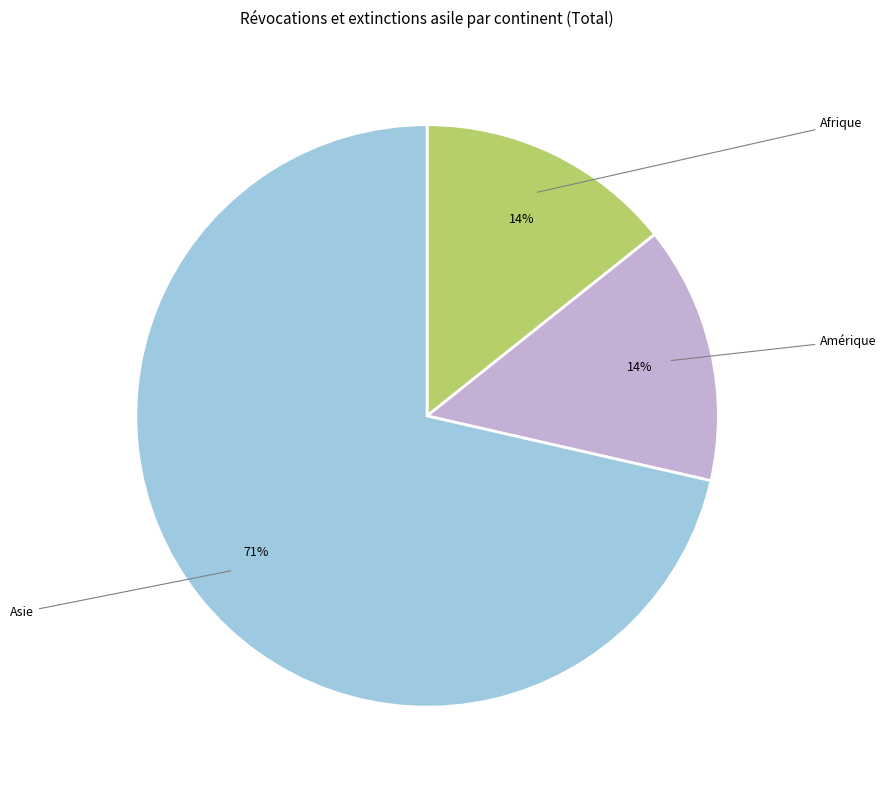

Is there a majority slice in this chart?

Yes